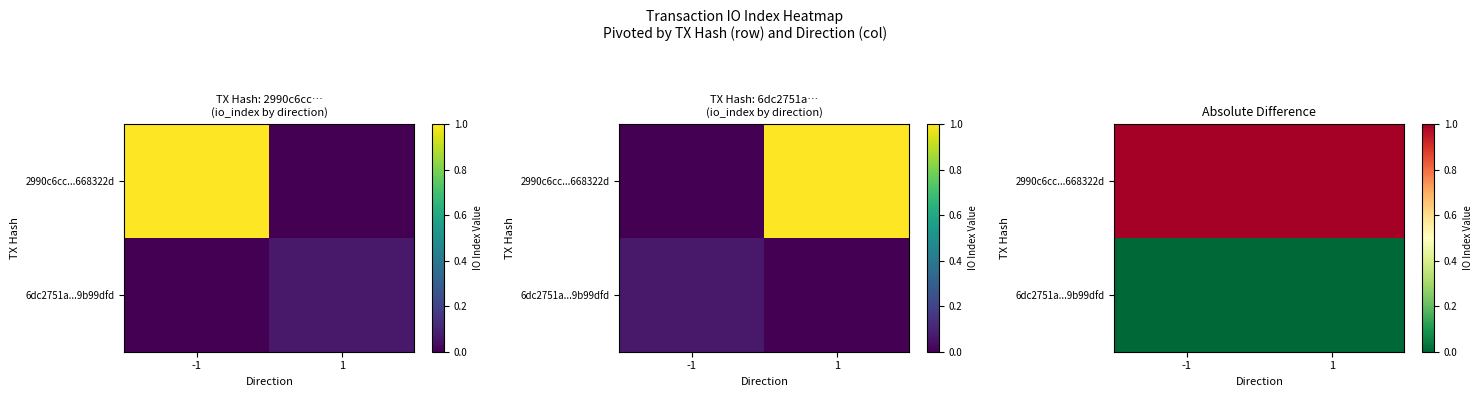

Rank the series at 1 from lowest to highest value.

6dc2751a...9b99dfd, 2990c6cc...668322d